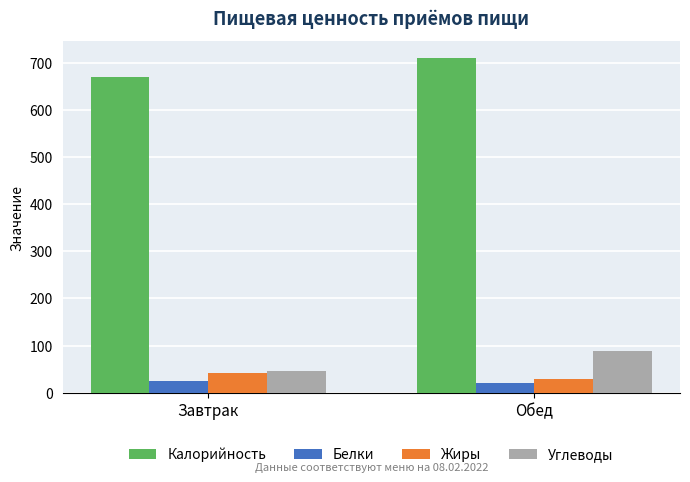

Where does the Белки series first go above 25?

Завтрак